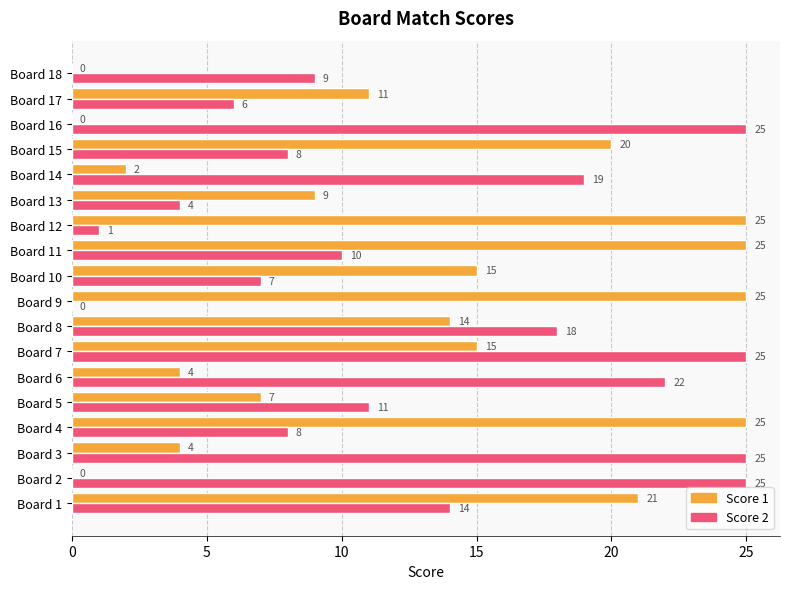

Read the Score 1 value at Board 17, to the nearest 5.

10